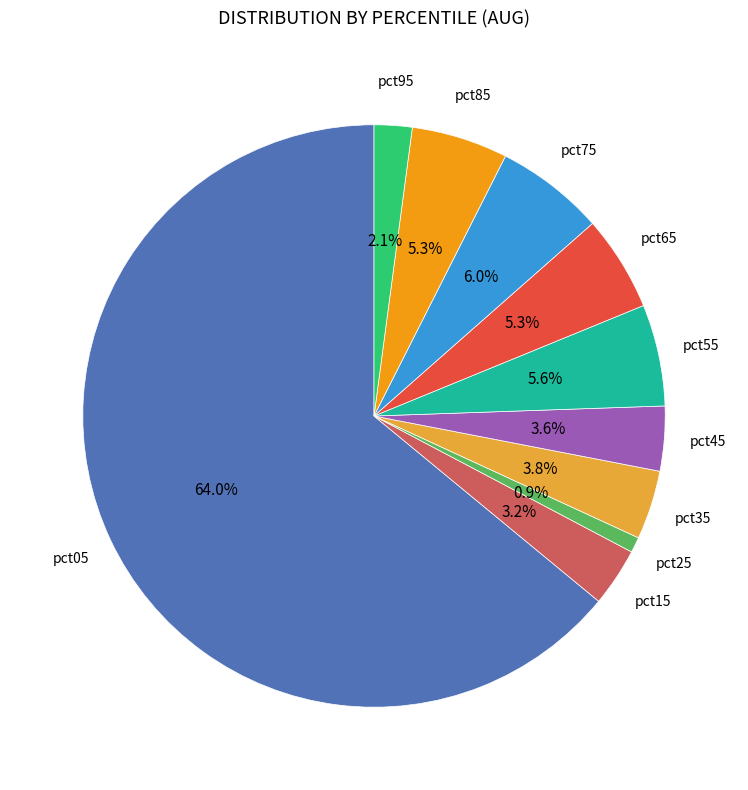

Does any single category account for the majority?

Yes